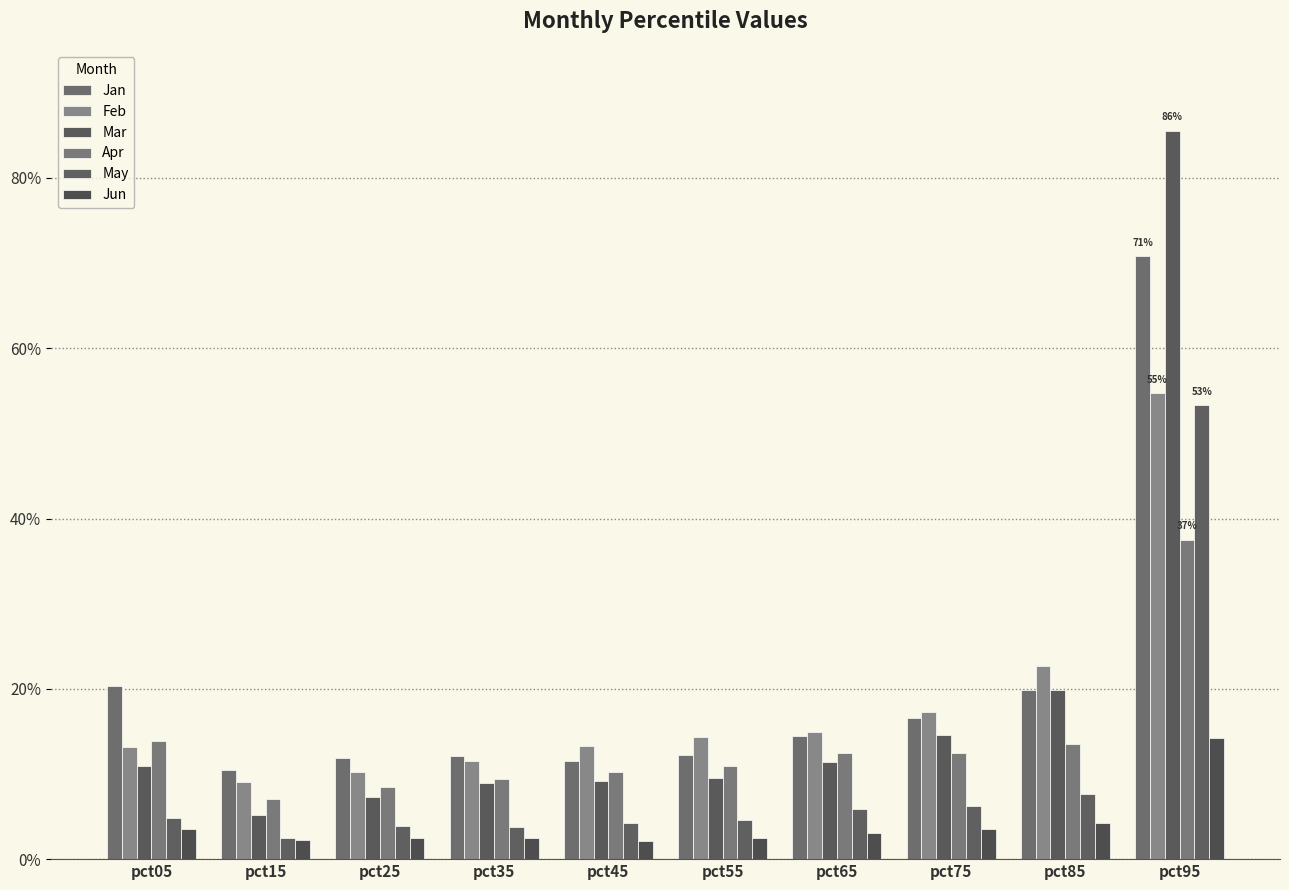

True or false: May has a value of 0.1 at pct25.

False